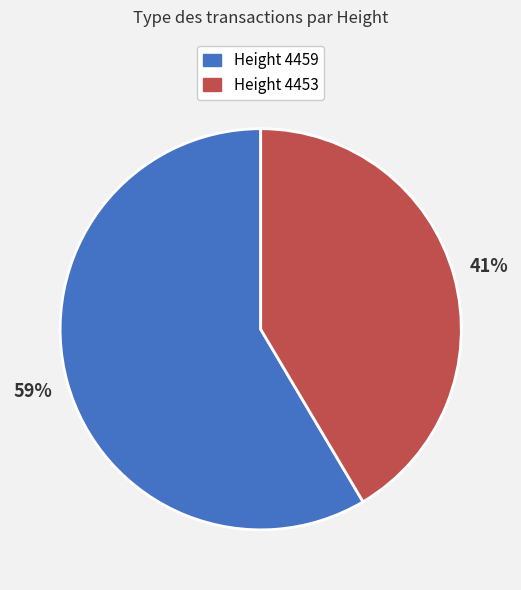

To the nearest percent, what is the average slice percentage?

50%